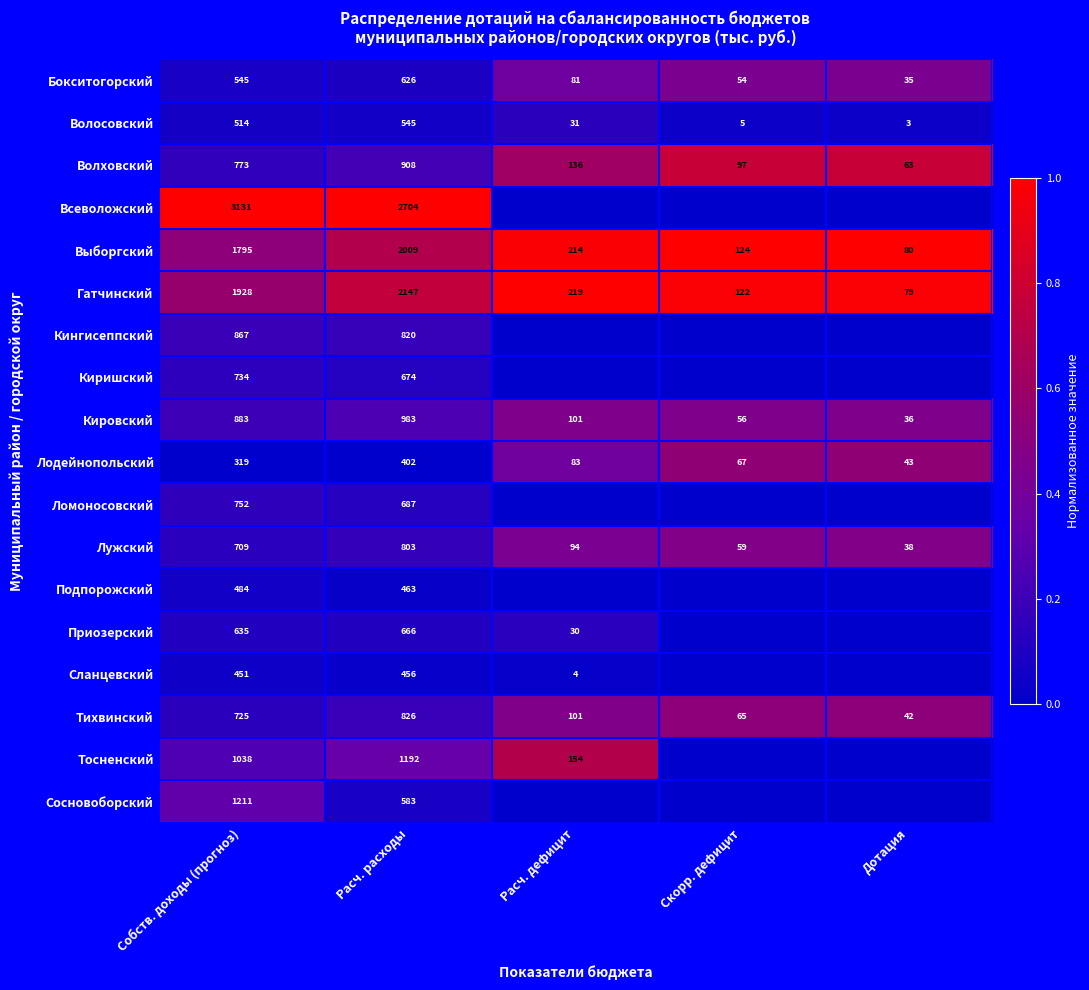

What value does the Лодейнопольский series have at Расч. расходы, to the nearest 5?

400